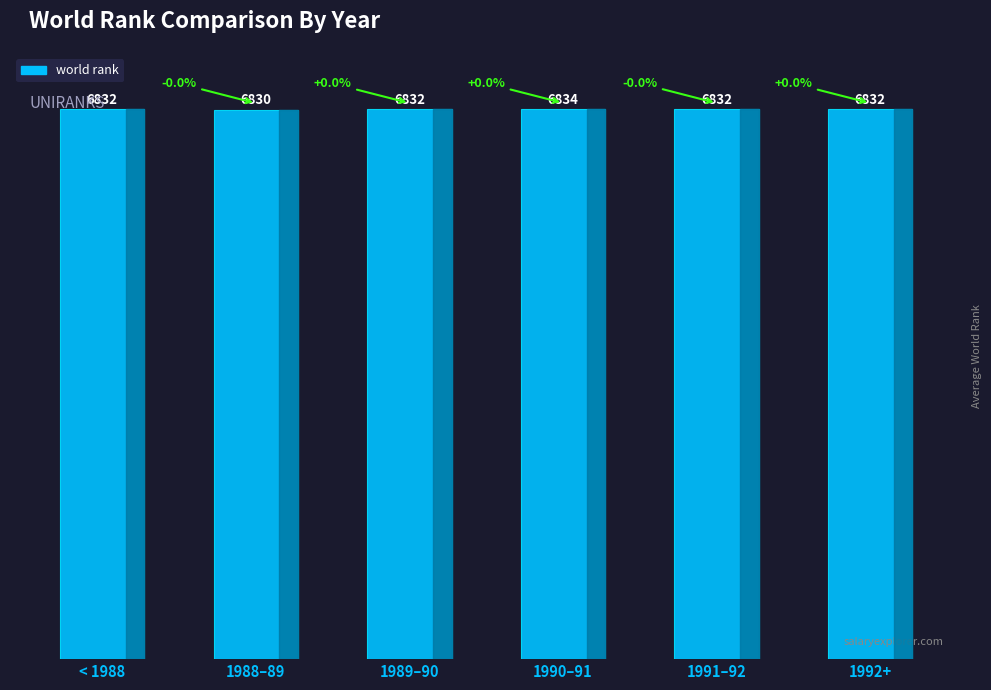

What is the greatest value displayed?

6834